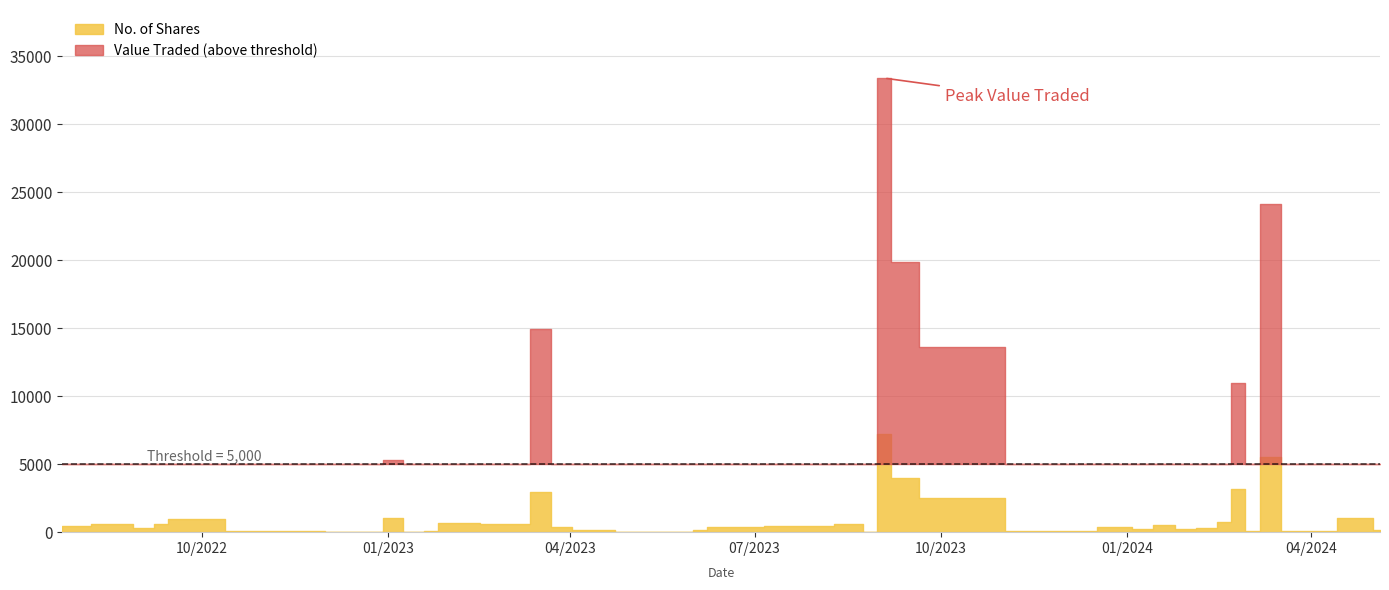

Rank the series by their average value, from highest to lowest.

Value Traded, No. of Shares